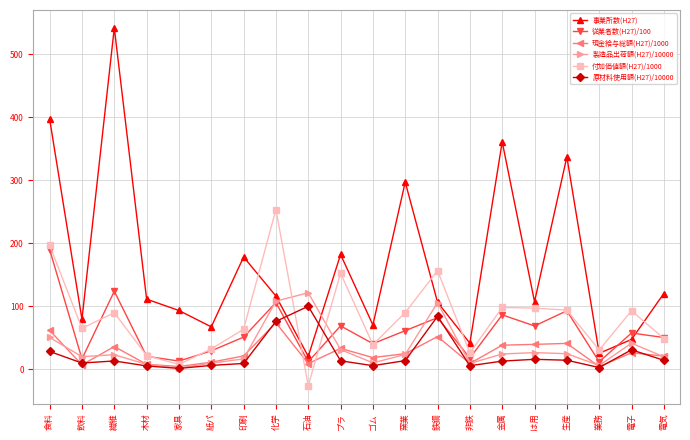

What is the greatest value displayed?

542.0